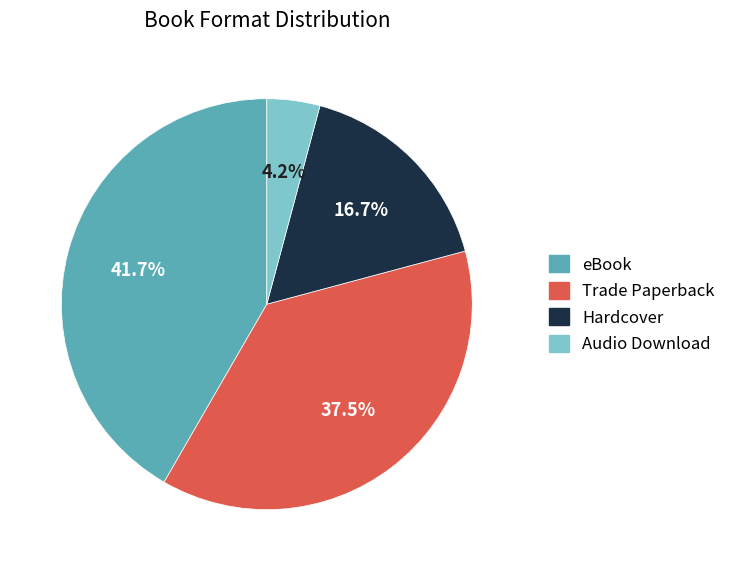

Which has a higher value, Audio Download or Trade Paperback?

Trade Paperback